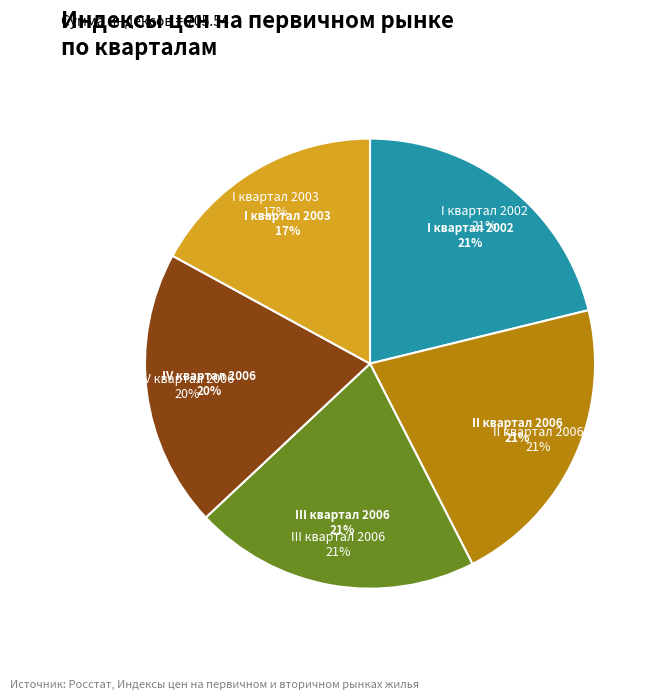

The III квартал 2006 slice represents 21% of the pie. True or false?

True